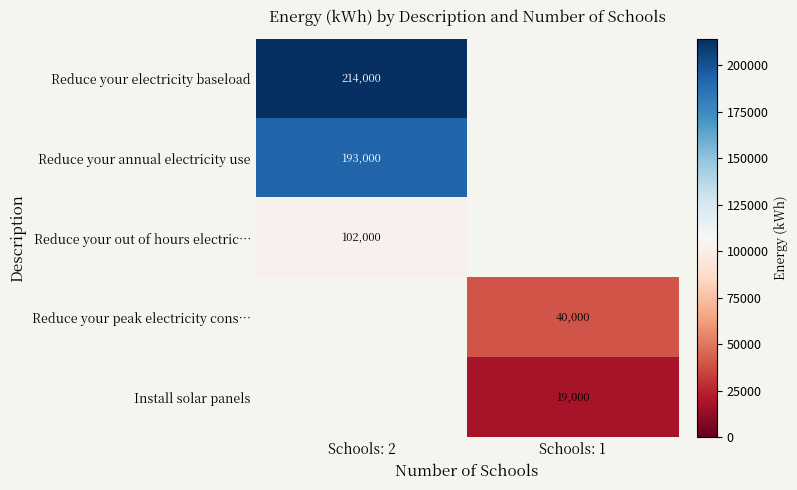

Which has a higher value, Schools: 1 or Schools: 2?

Schools: 2